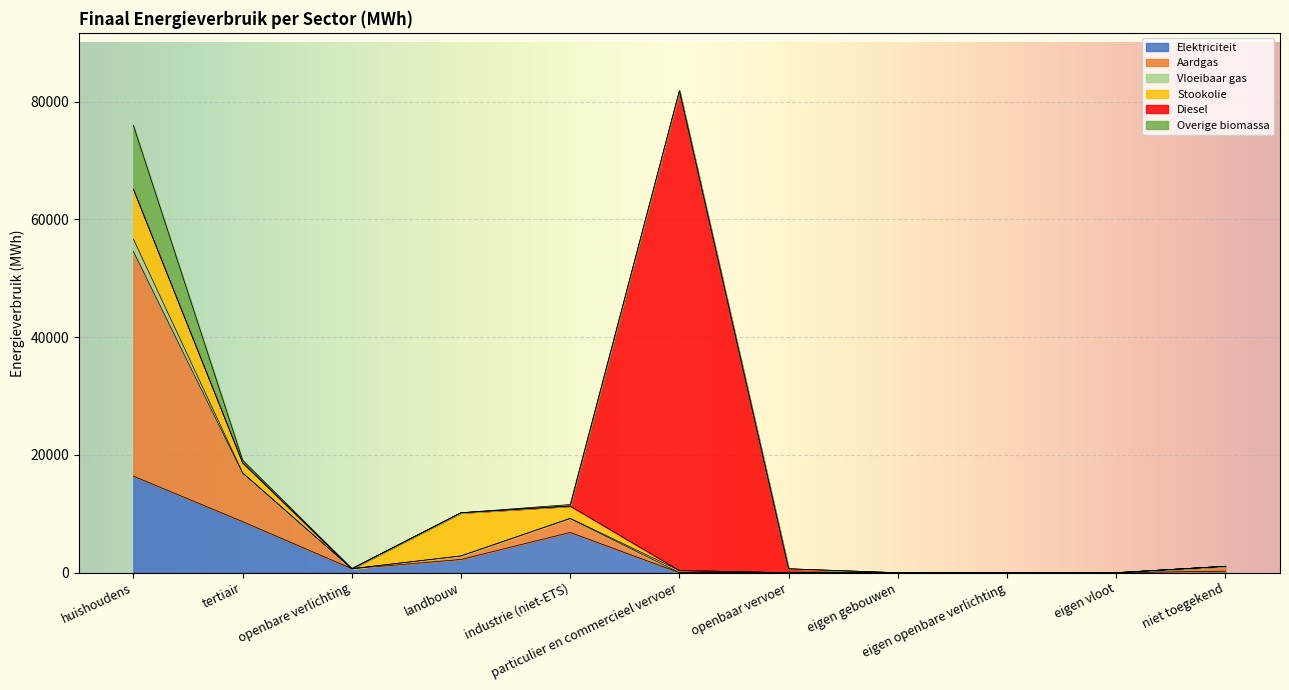

Which series has the widest spread of values?

Diesel